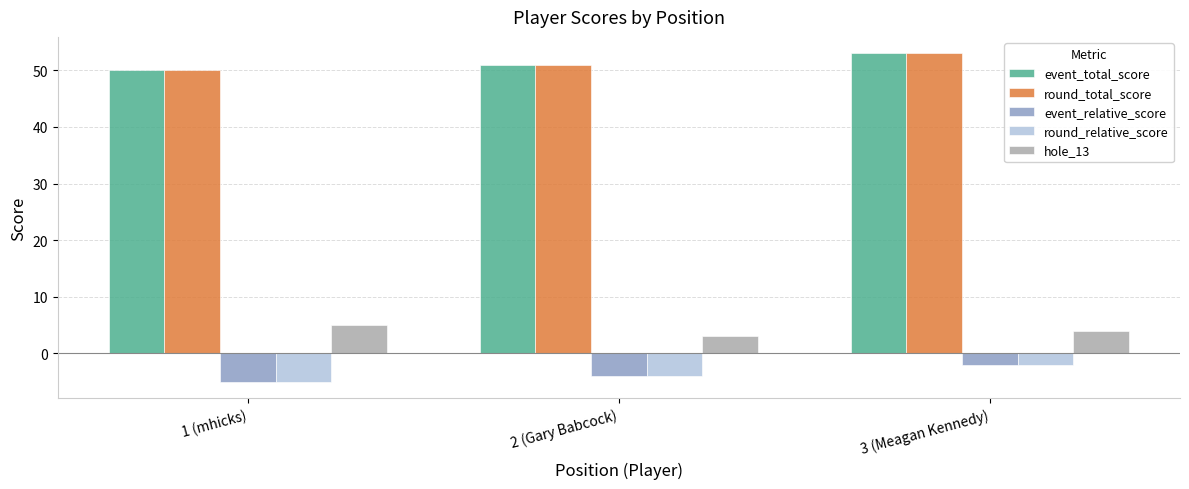

The value of round_total_score at 1 (mhicks) is 88. True or false?

False